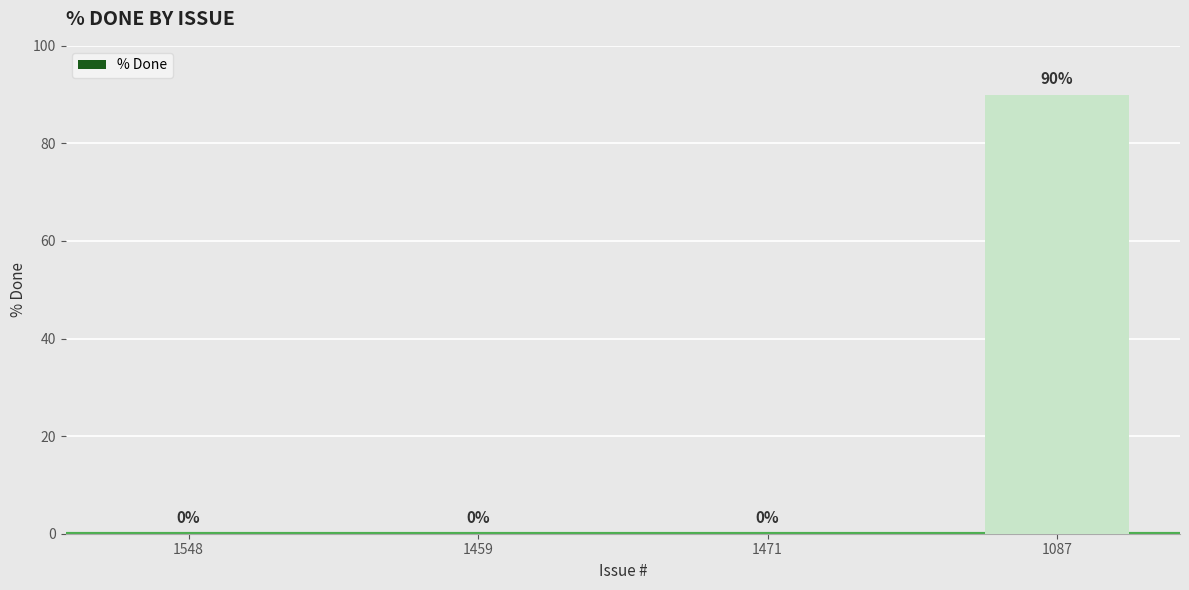

Which label corresponds to the largest value in the chart?

1087